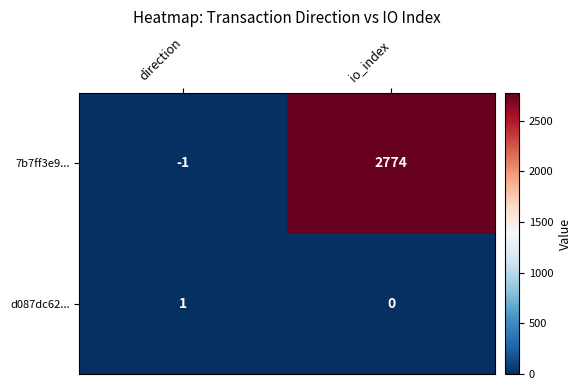

What is the greatest value displayed?

2774